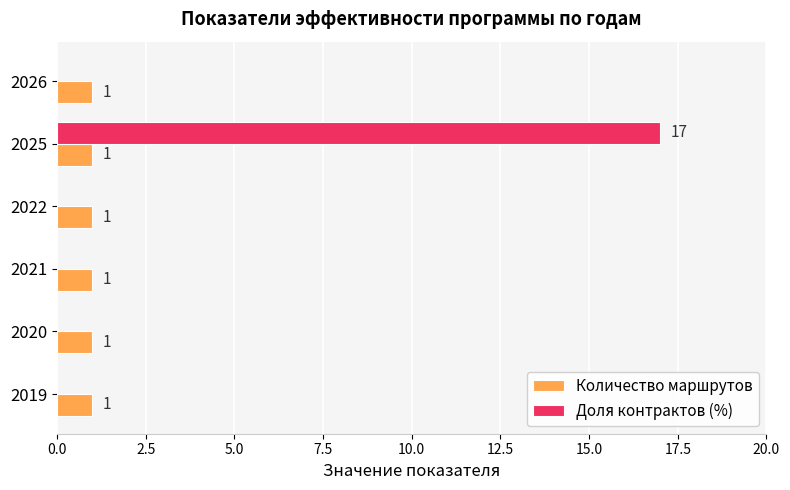

Which category has the highest value in the Доля контрактов (%) series?

2025